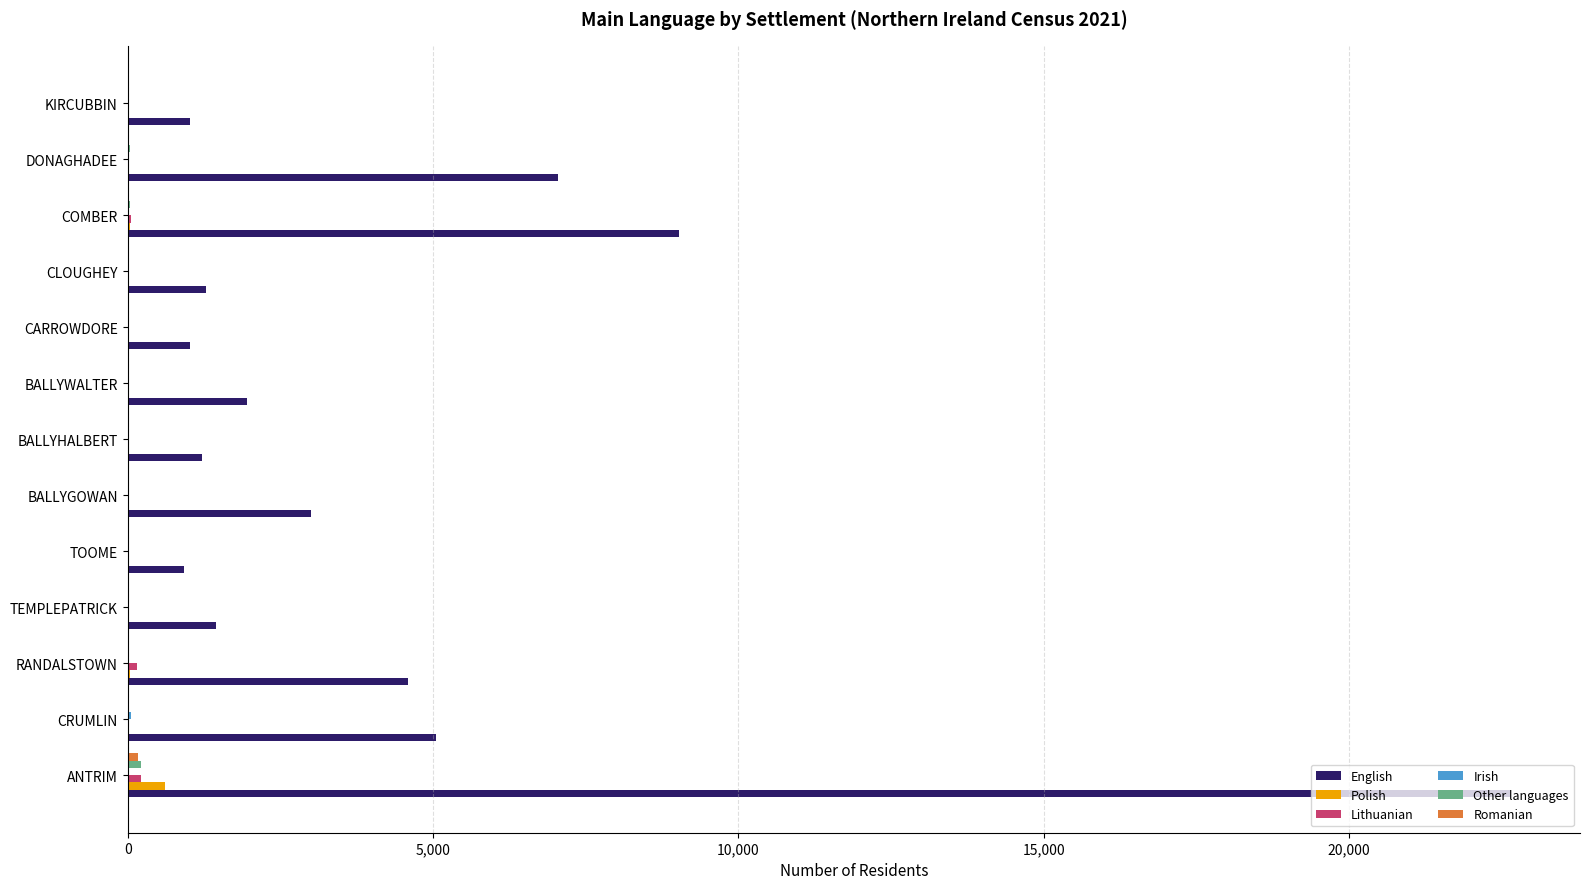

Which category has the highest value across all series?

ANTRIM